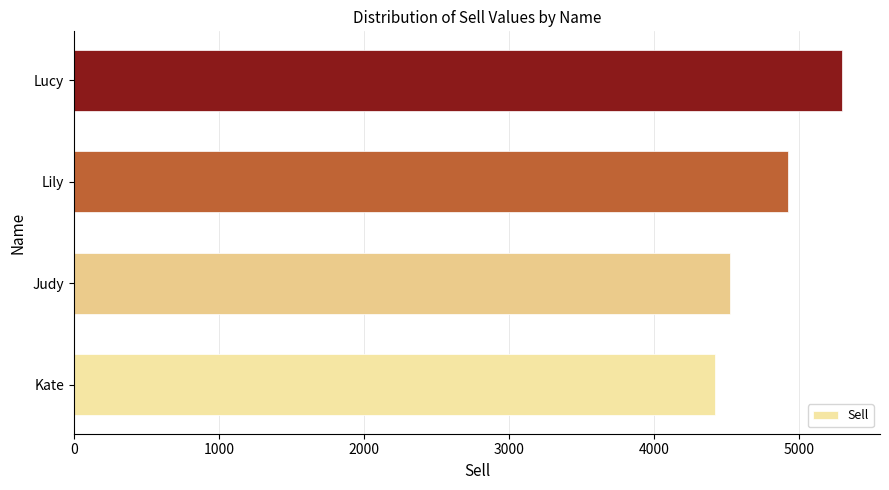

Reading bottom to top, extract all data points from this chart.

Kate=4423	Judy=4522	Lily=4921	Lucy=5293